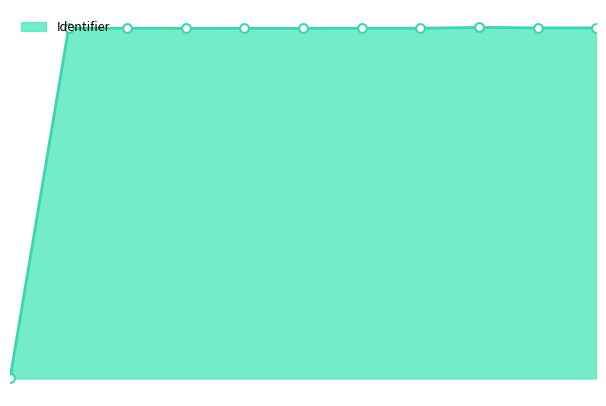

Is this an area chart (filled region under the line)?

Yes